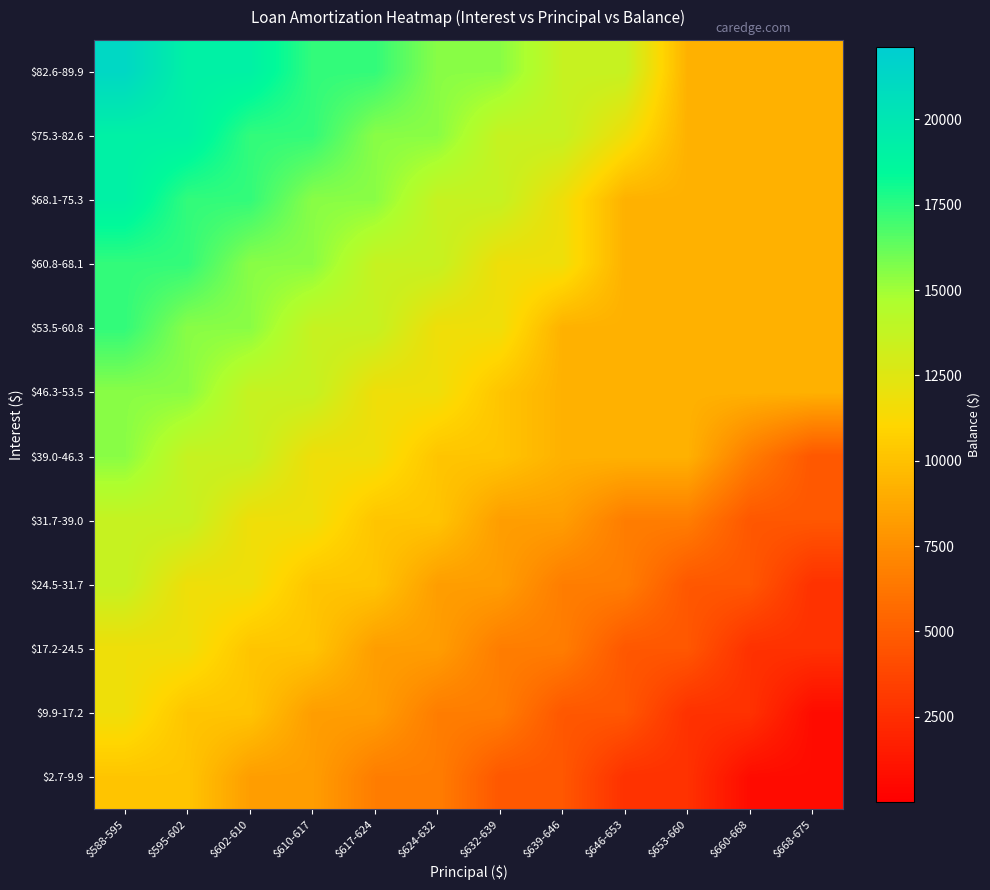

Which category has the lowest value across all series?

$660-668